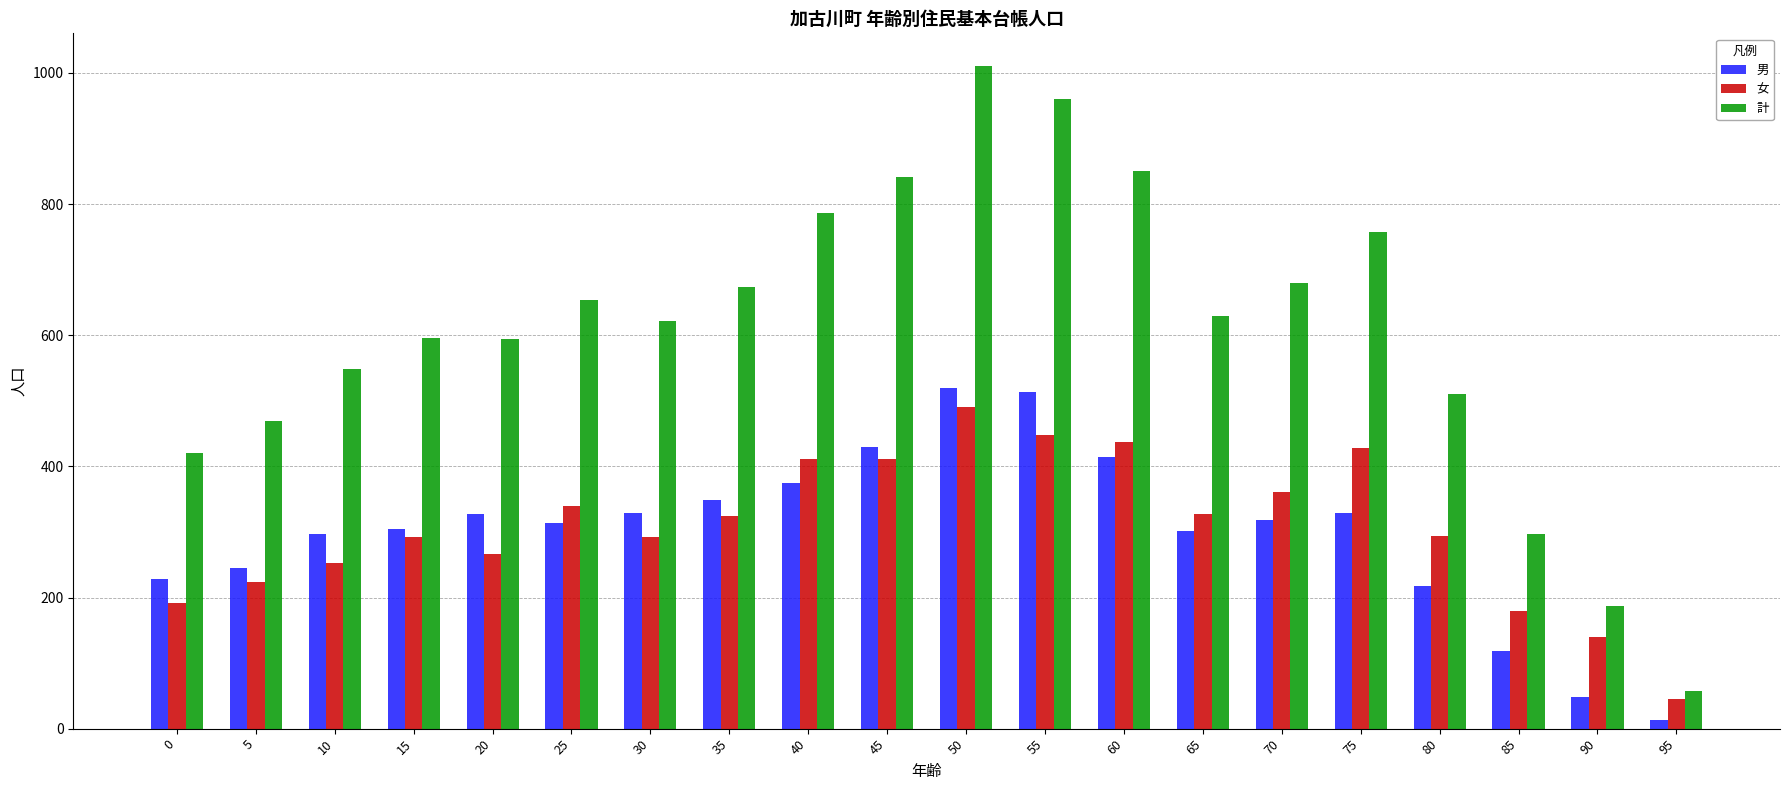

How many data points does each series have?

20